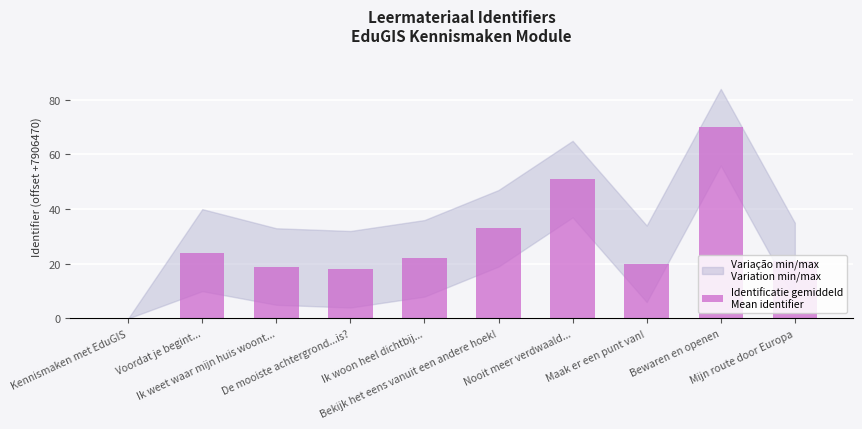

The value at Kennismaken met EduGIS is 49. True or false?

False